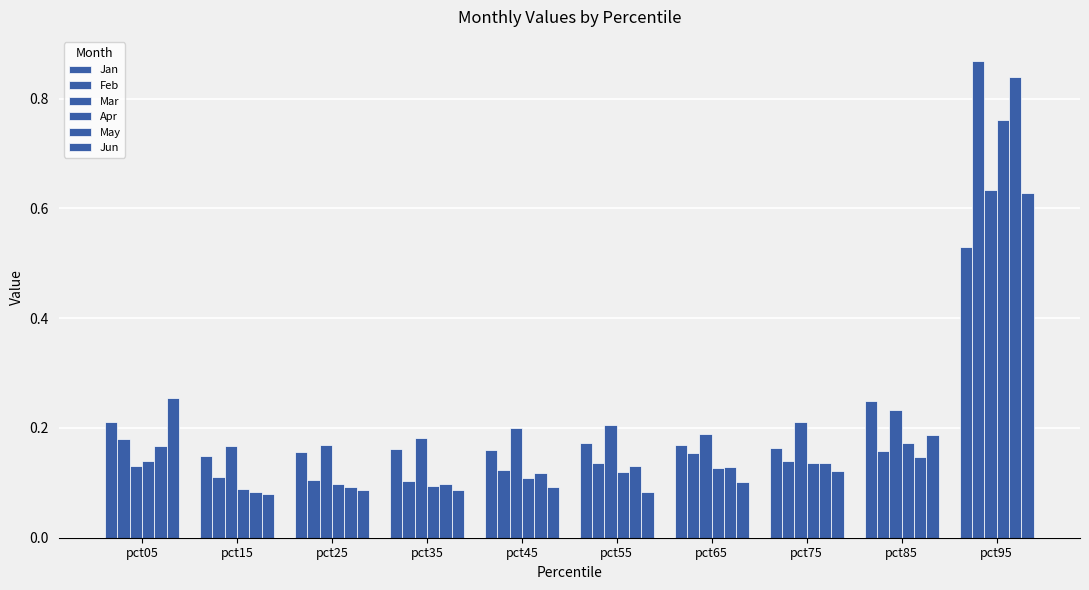

What is the spread (max minus min) of values at pct95?

0.3